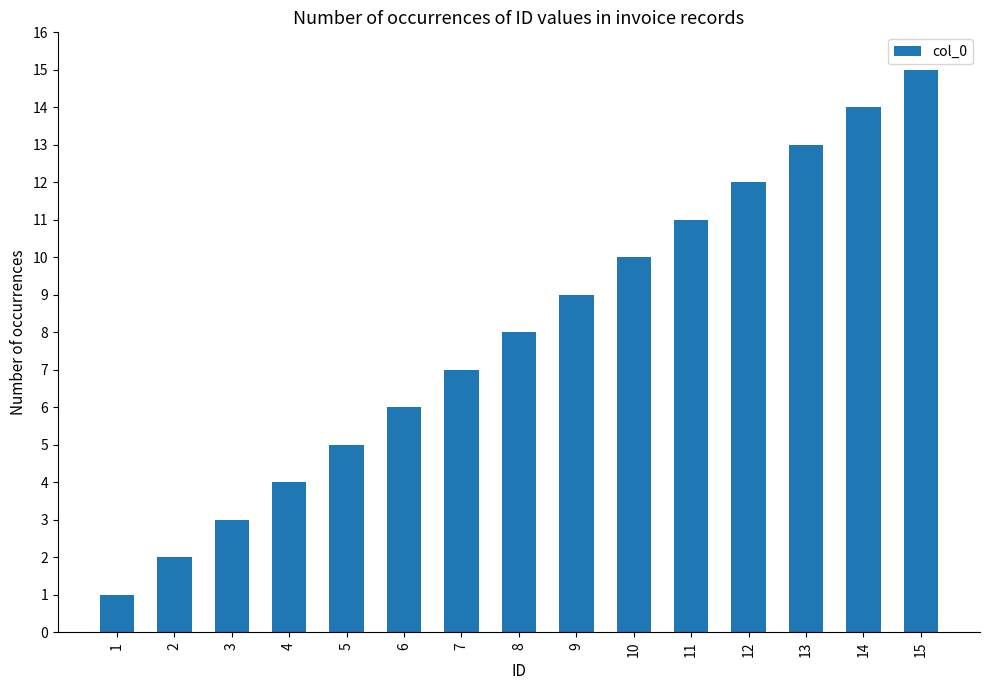

What is the sum of the values at 8 and 9?

17